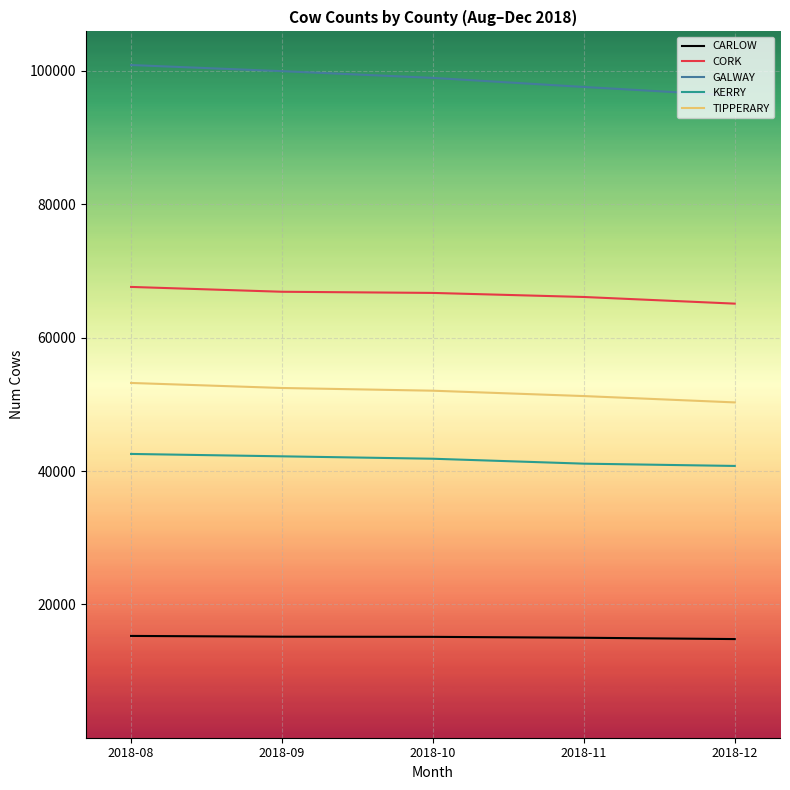

What value does the TIPPERARY series have at 2018-10, to the nearest 10?

52050